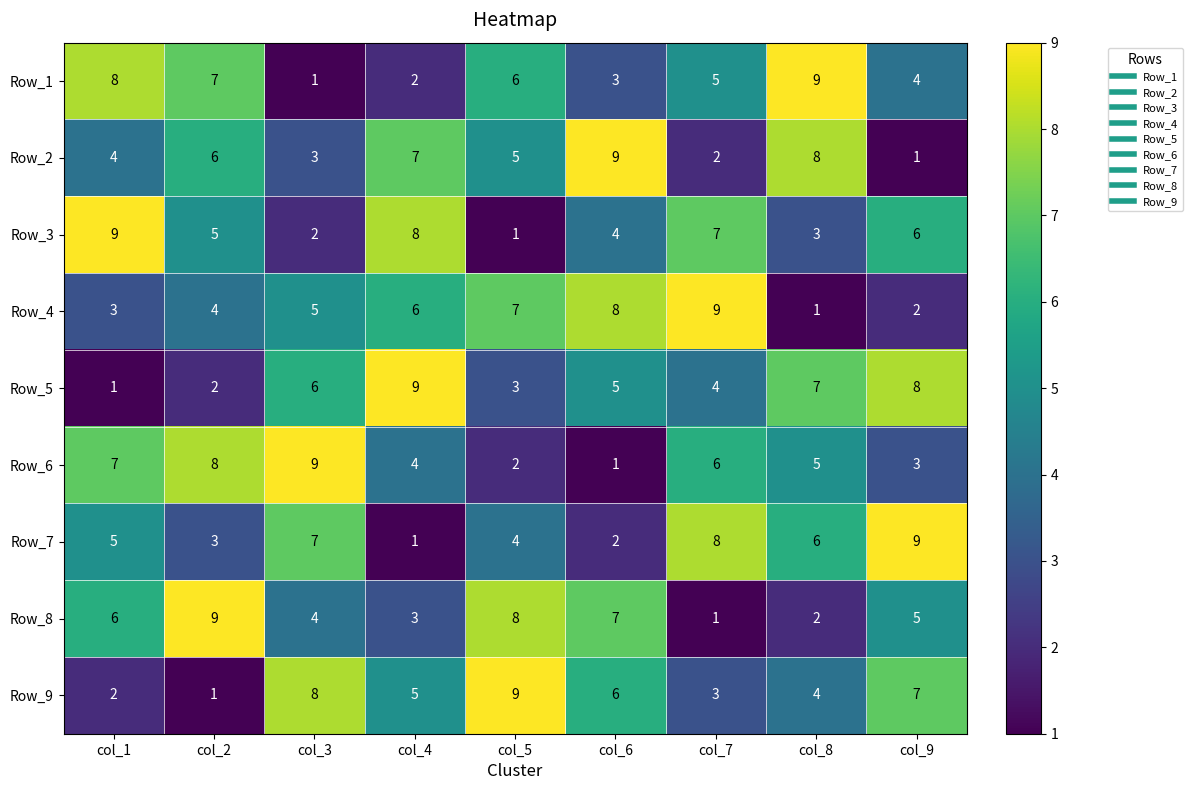

The Row_3 series shows 2 at col_2. True or false?

False